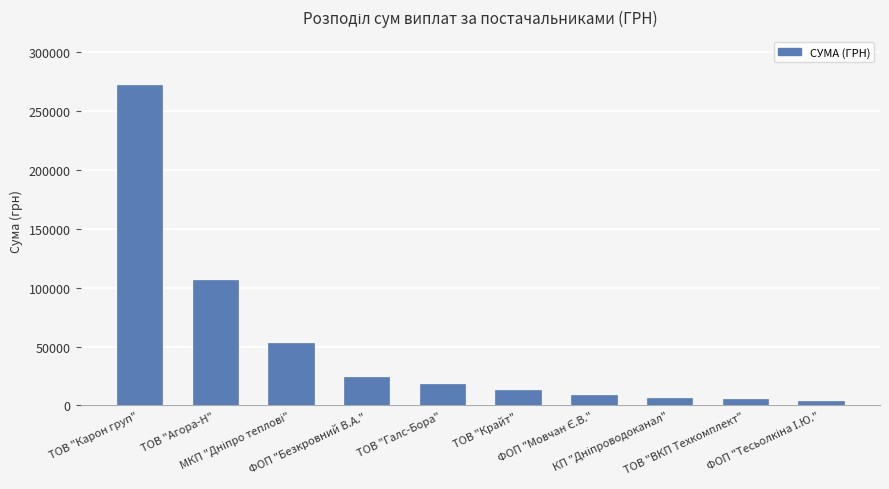

How many bars are there in total?

10